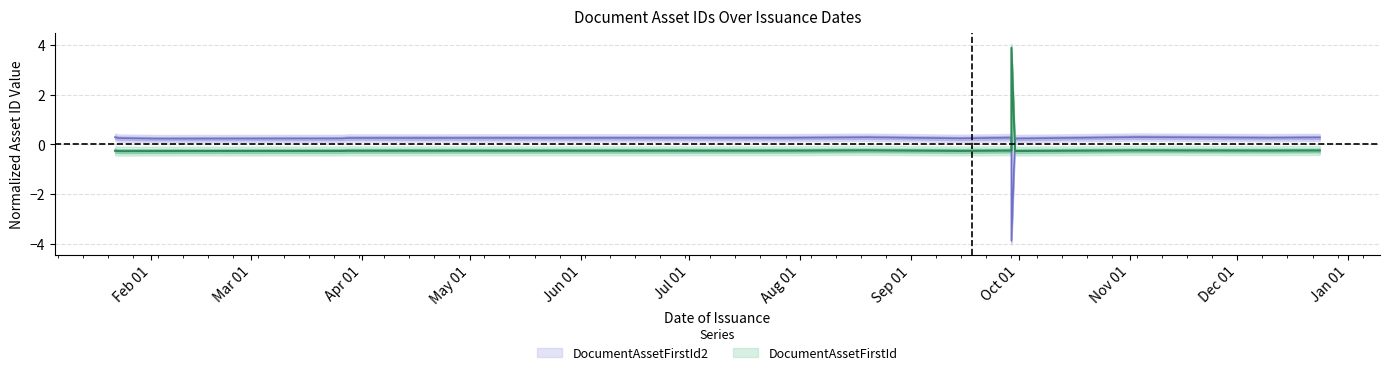

Reading left to right, what are all the values shown in this chart?

DocumentAssetFirstId: -0.3	-0.3	-0.3	-0.3	-0.3	-0.3	-0.2	-0.3	-0.3	-0.3	3.9	-0.3	-0.2	-0.3	-0.2	-0.2
DocumentAssetFirstId2: 0.3	0.2	0.2	0.2	0.3	0.3	0.3	0.2	0.2	0.3	-3.9	0.2	0.3	0.3	0.3	0.3